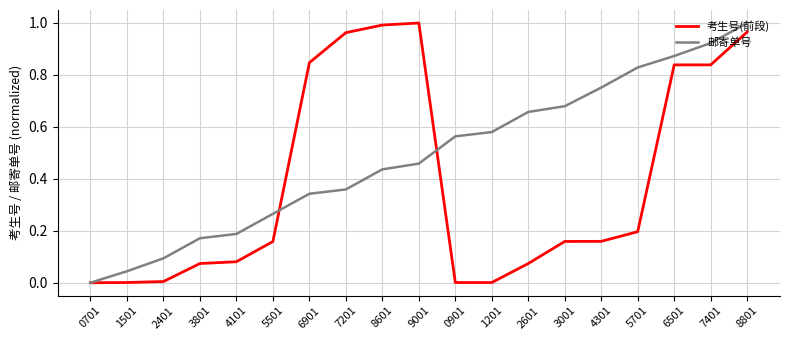

List the series in order of their overall mean, highest first.

邮寄单号, 考生号(前段)